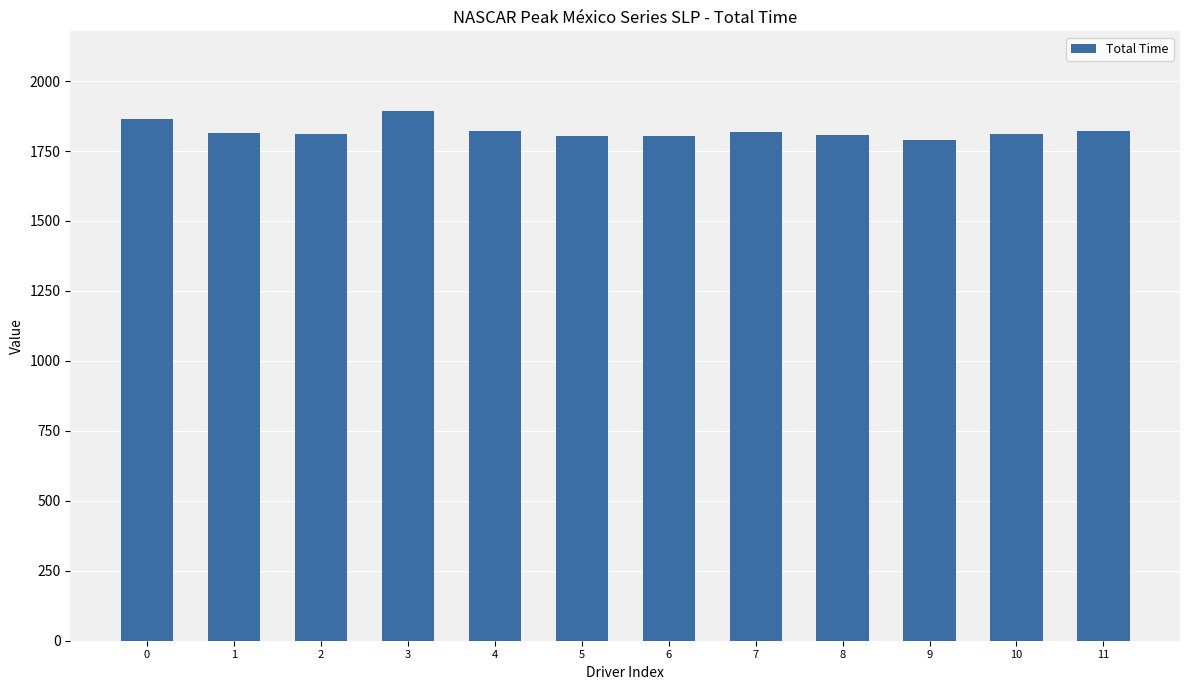

Is it true that the value at 10 is 379.1?

False